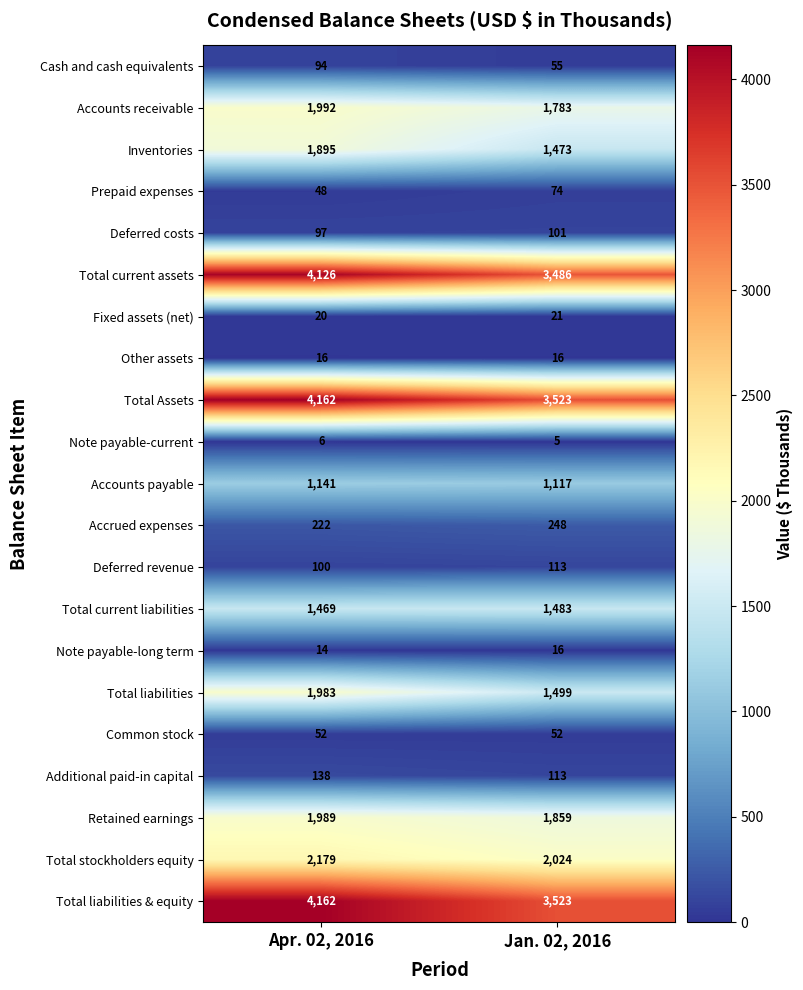

What is the total value across all series at Jan. 02, 2016?

22584